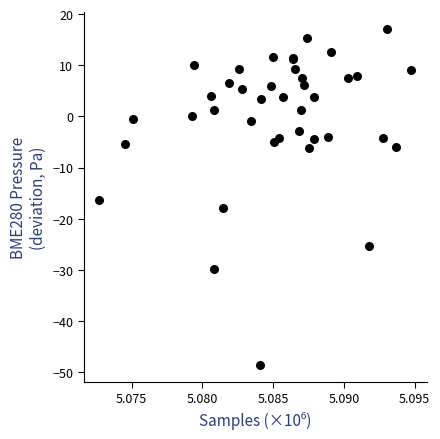

What Y value in the scatter plot is closest to -15?

-16.4